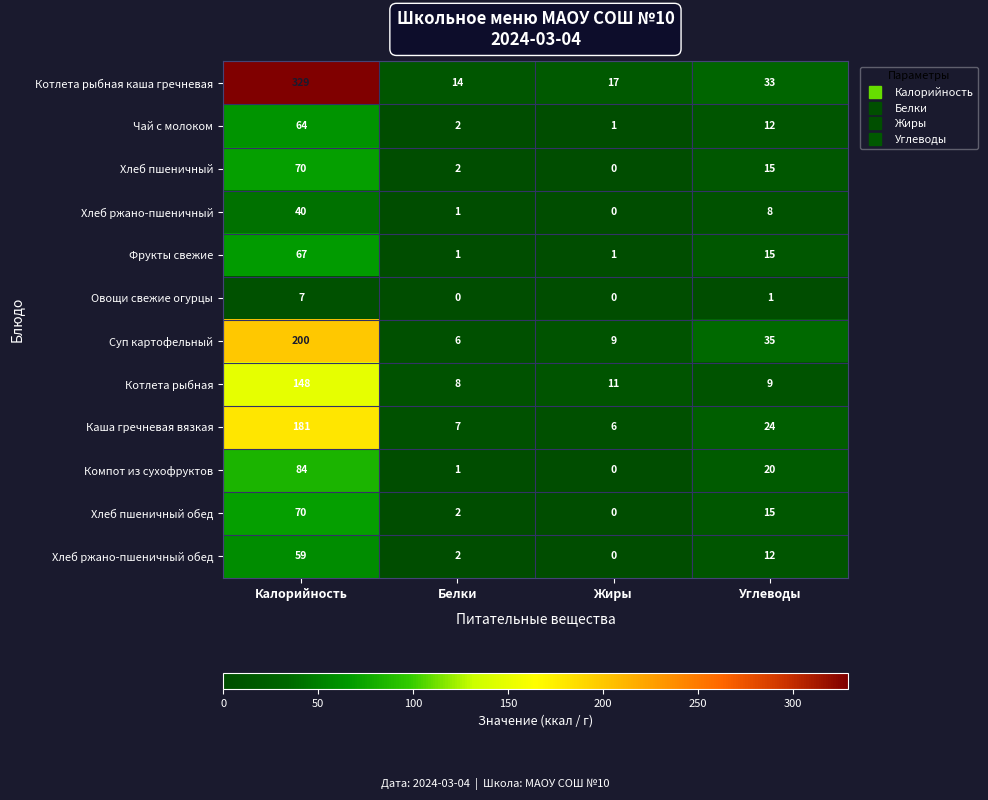

Between Калорийность and Жиры, which series saw the biggest shift?

Котлета рыбная каша гречневая